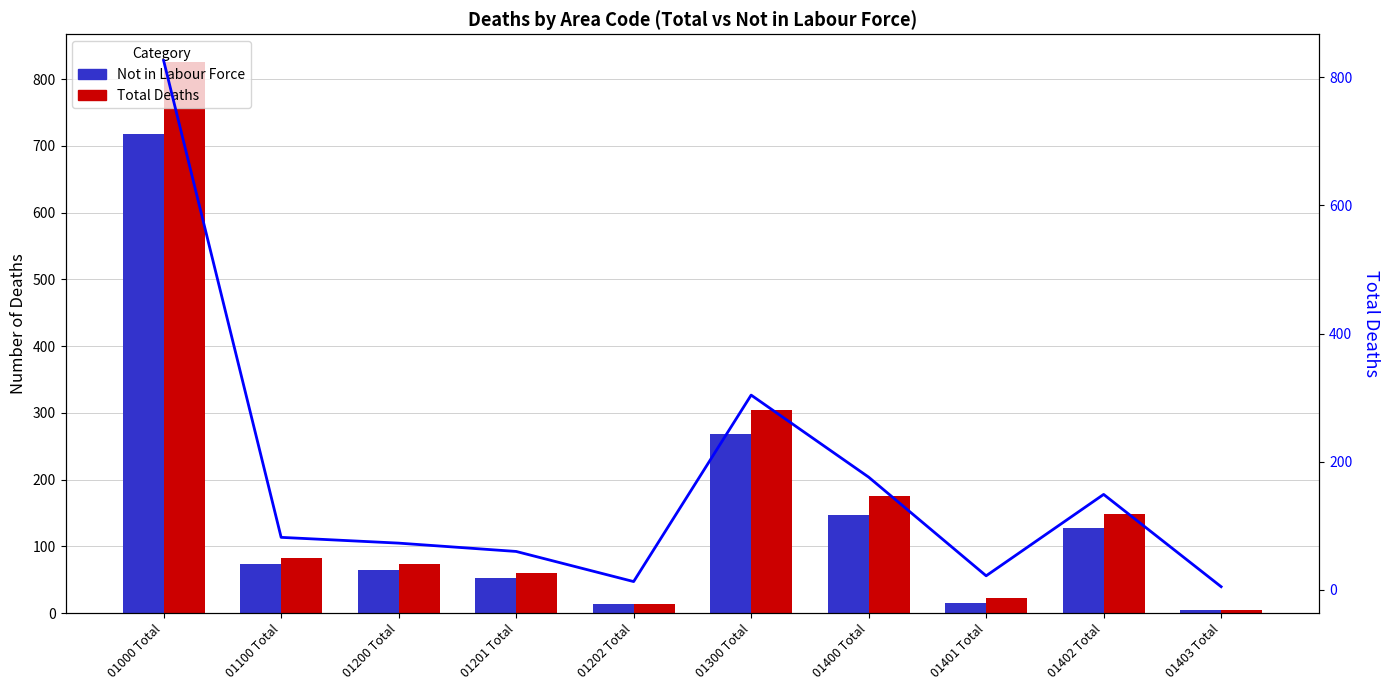

What is the minimum value for Not in Labour Force?

5